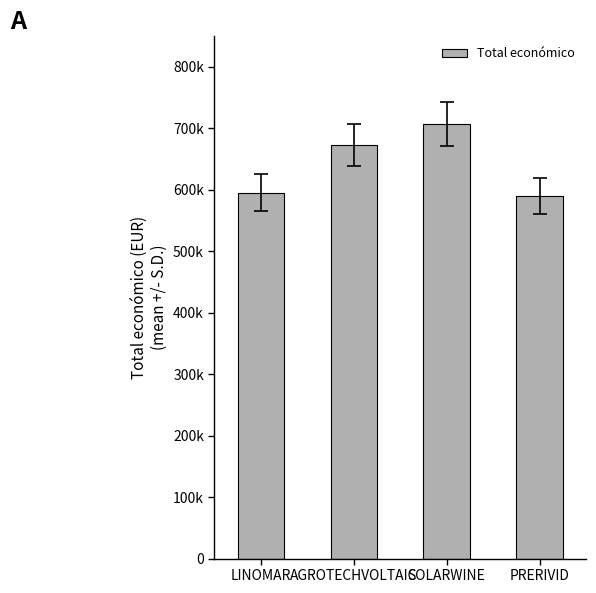

True or false: the data shows 823991 at PRERIVID.

False